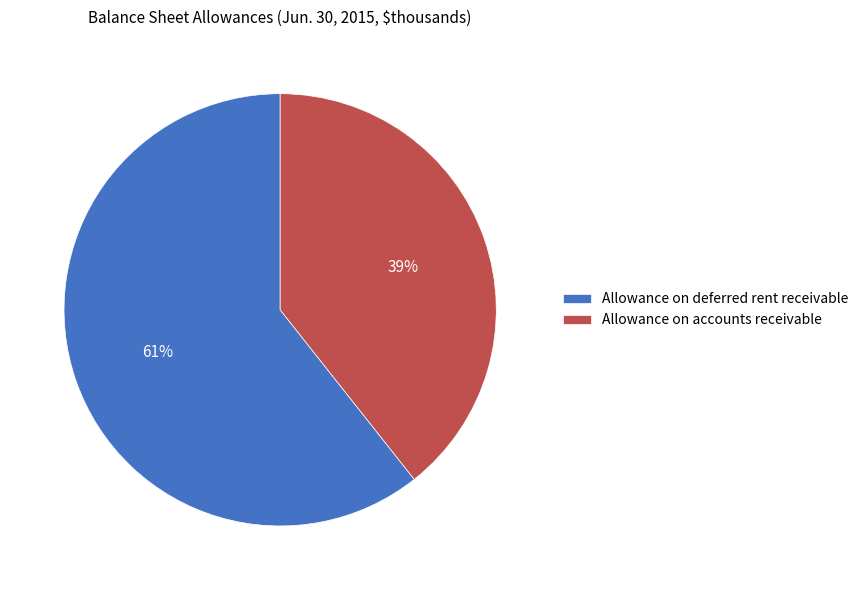

Which has a higher value, Allowance on deferred rent receivable or Allowance on accounts receivable?

Allowance on deferred rent receivable